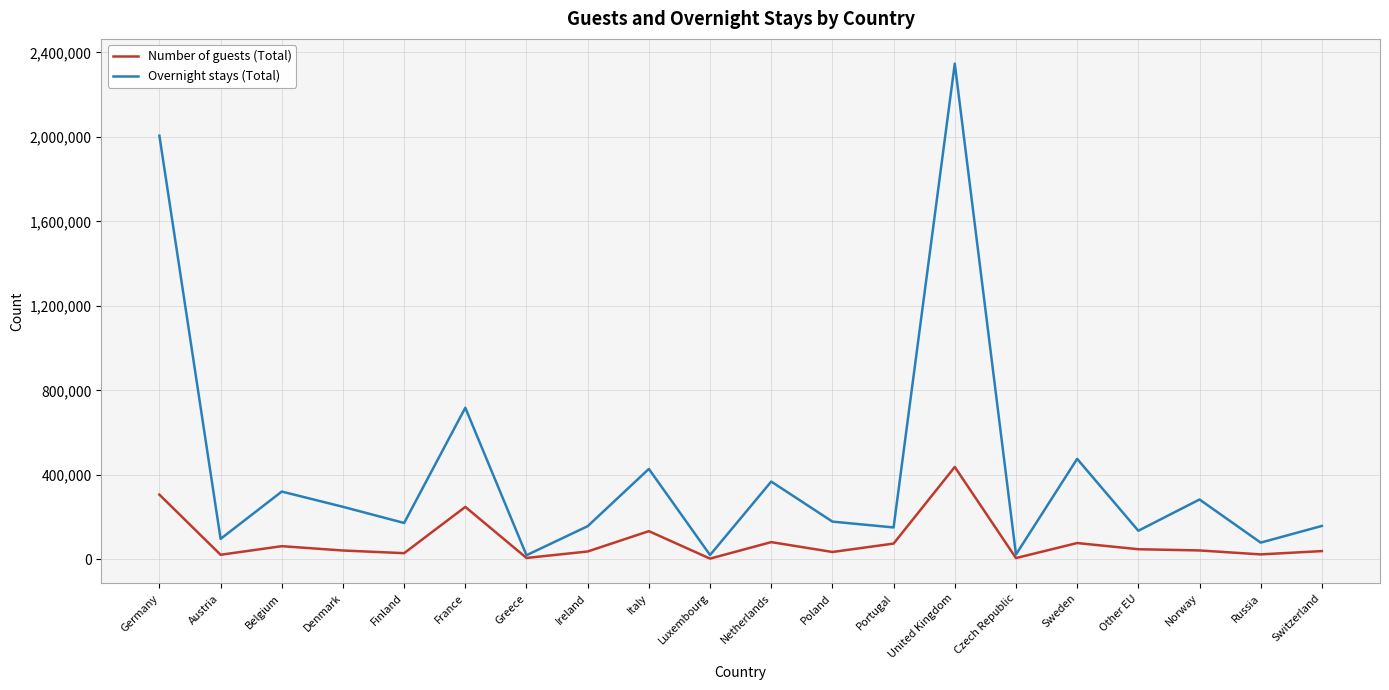

What is the sum of the Overnight stays (Total) values at Austria and Other EU?

231889